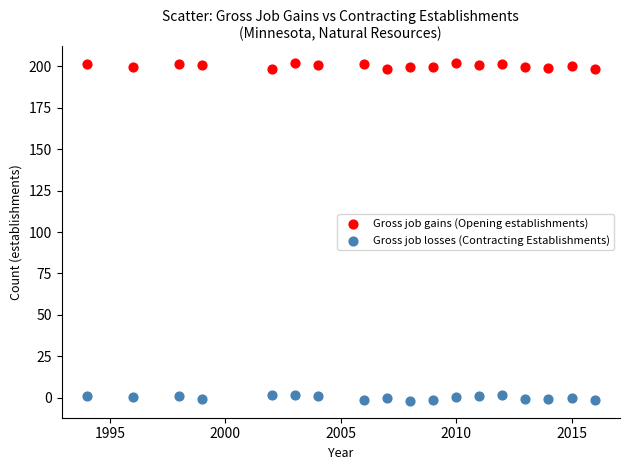

Across all data points, what is the range of Y values (max minus min)?

203.7